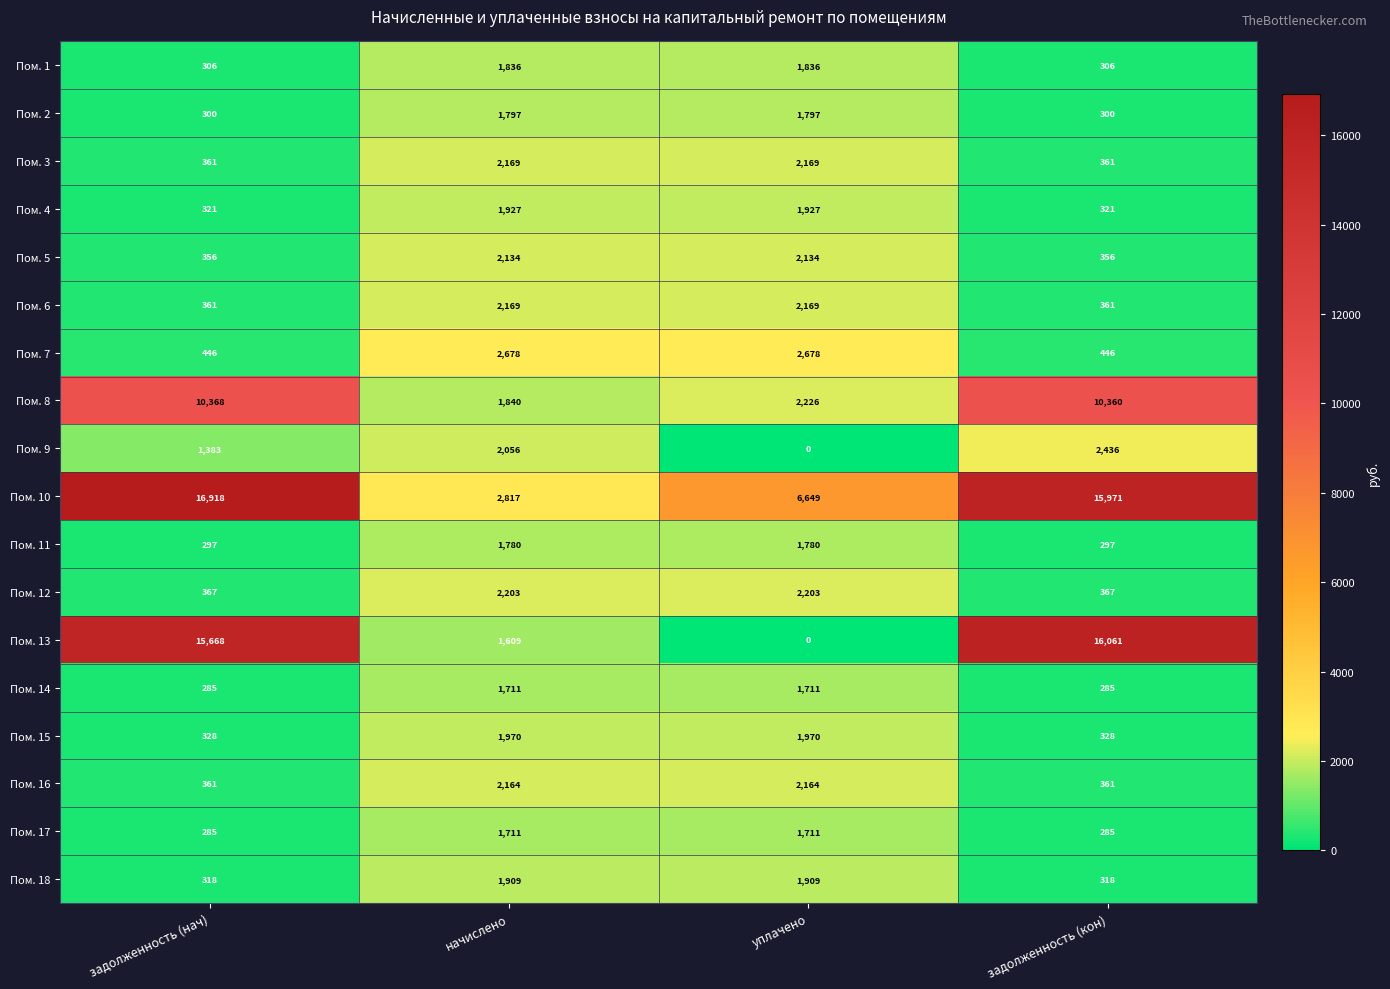

Which series has the widest spread of values?

Пом. 13